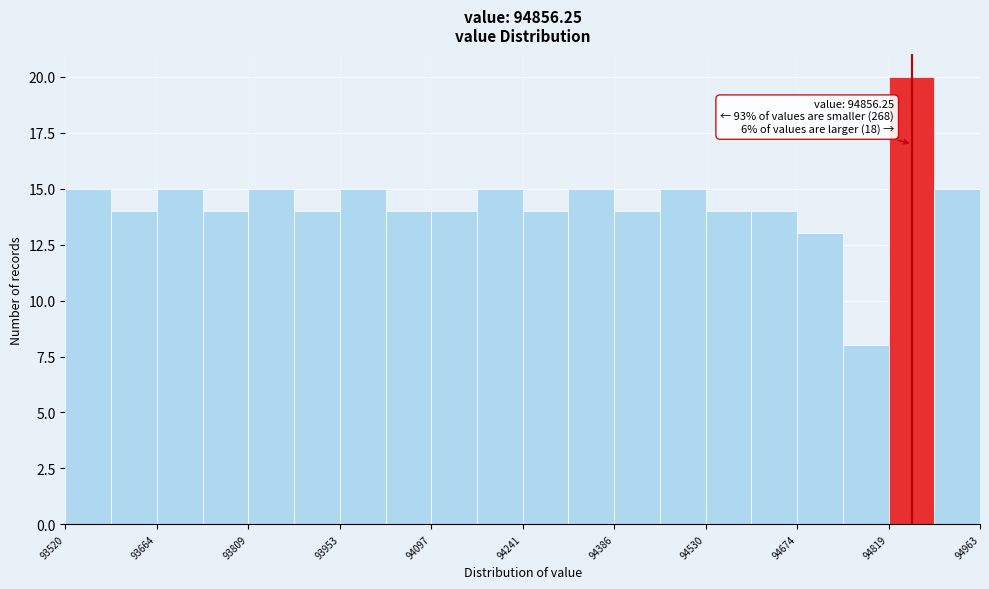

Read against the x-axis, roughly where is the centre of the tallest bar?

94860